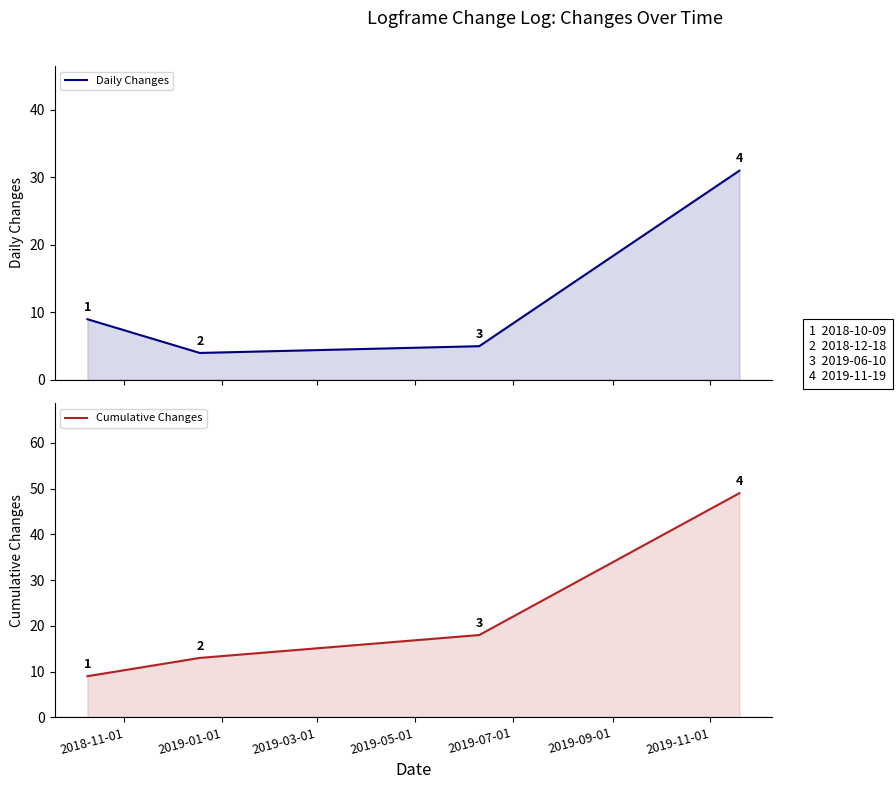

Count the Cumulative Changes values in the range 13 to 49.

3